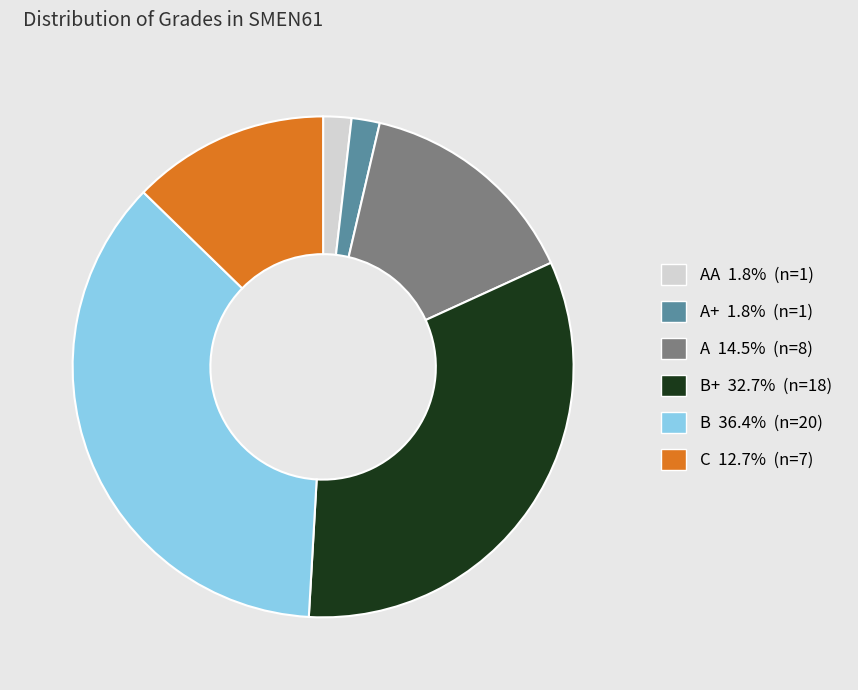

Does any single category account for the majority?

No